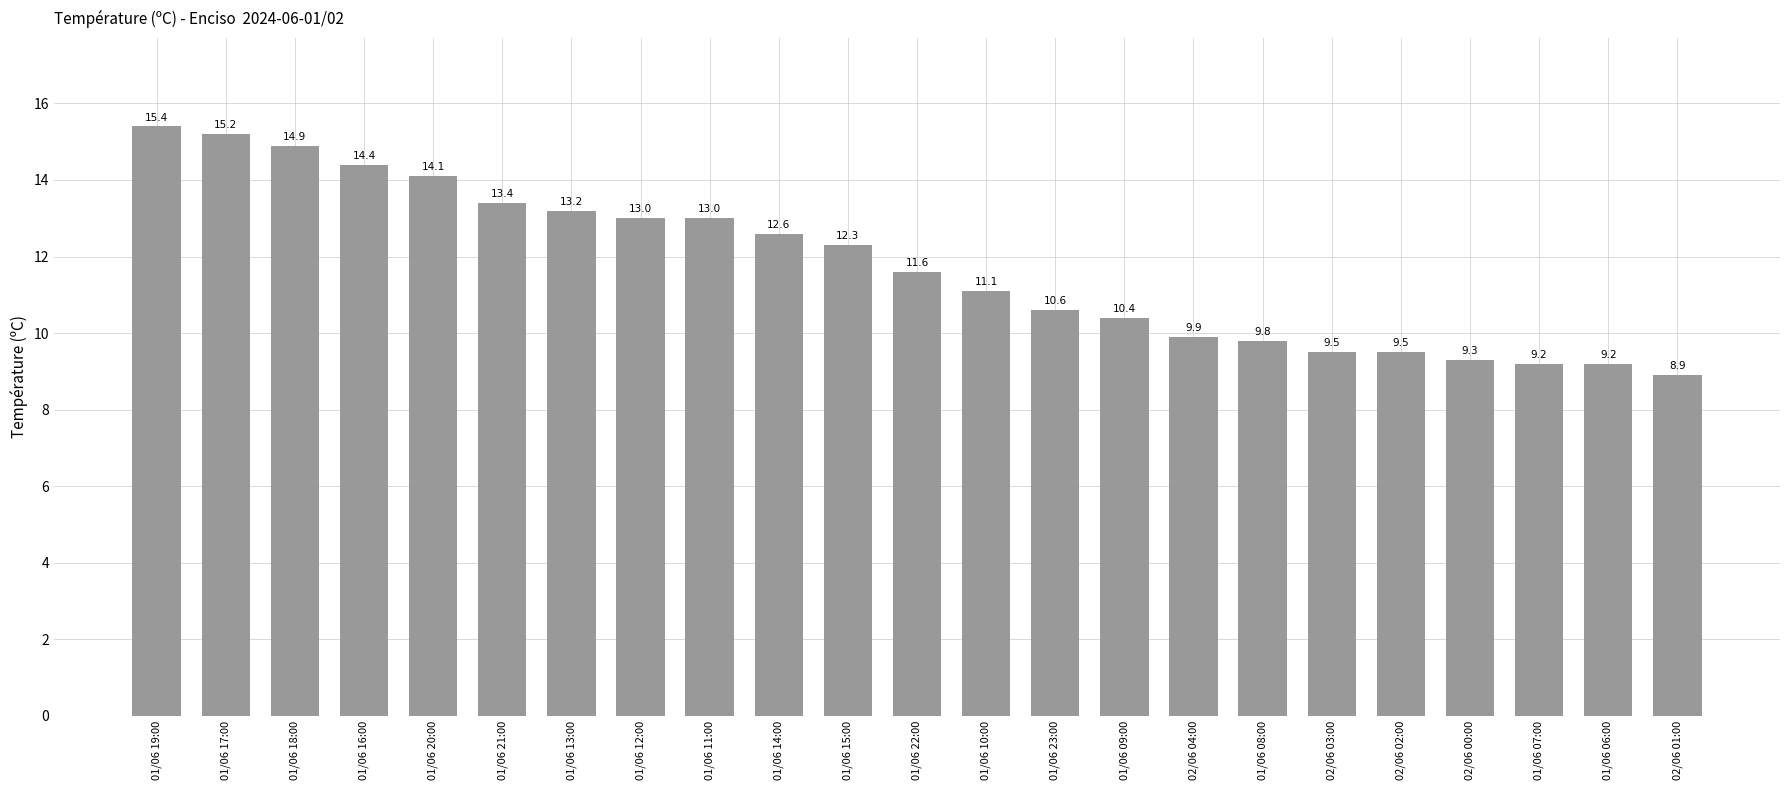

What is the greatest value displayed?

15.4